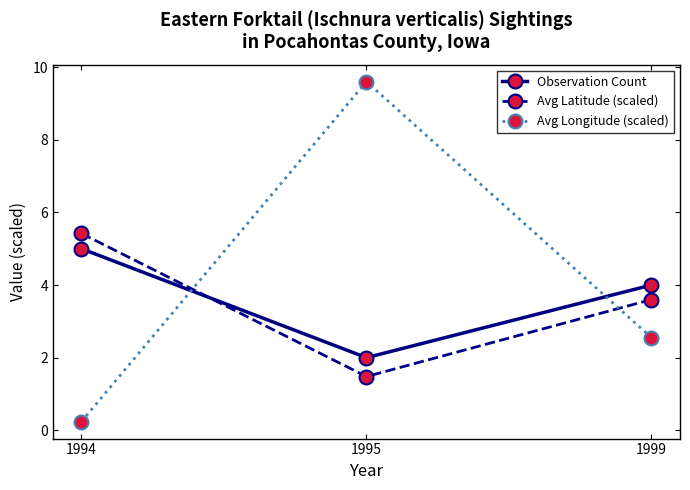

Reading left to right, list all the values displayed in this chart.

Observation Count: 5.0	2.0	4.0
Avg Latitude (scaled): 5.4	1.5	3.6
Avg Longitude (scaled): 0.2	9.6	2.6